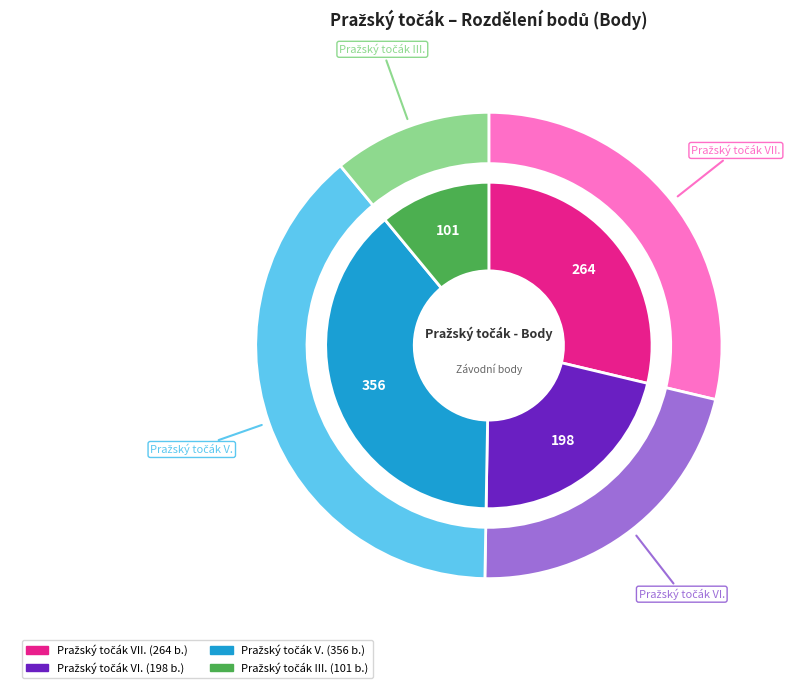

How many slices are in this pie chart?

4